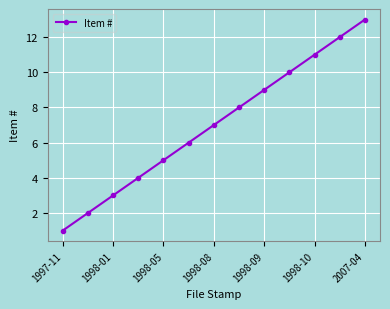

Reading left to right, transcribe all the data shown in this chart.

1	2	3	4	5	6	7	8	9	10	11	12	13